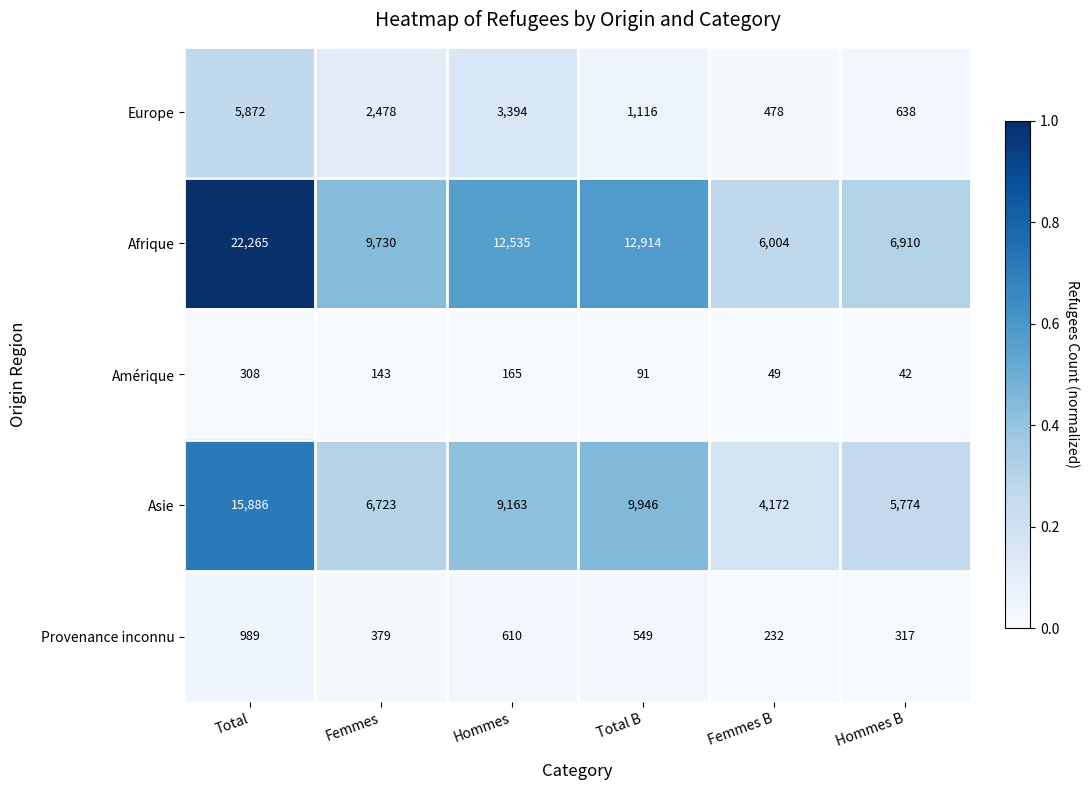

At how many categories does at least one series exceed 8413?

4